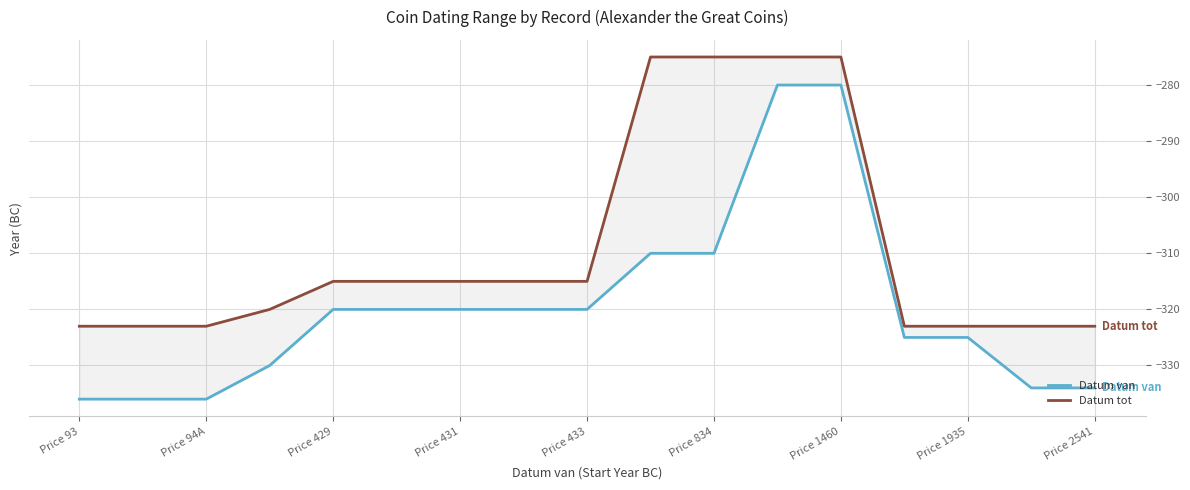

Which series changed the most between Price 94A and Price 431?

Datum van